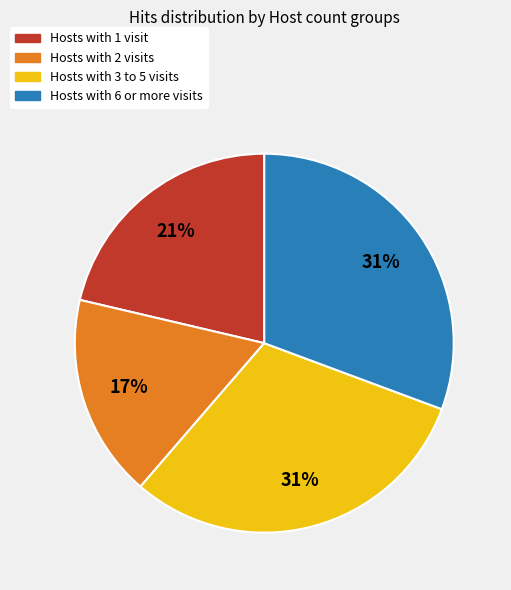

To the nearest percent, what is the average slice percentage?

25%